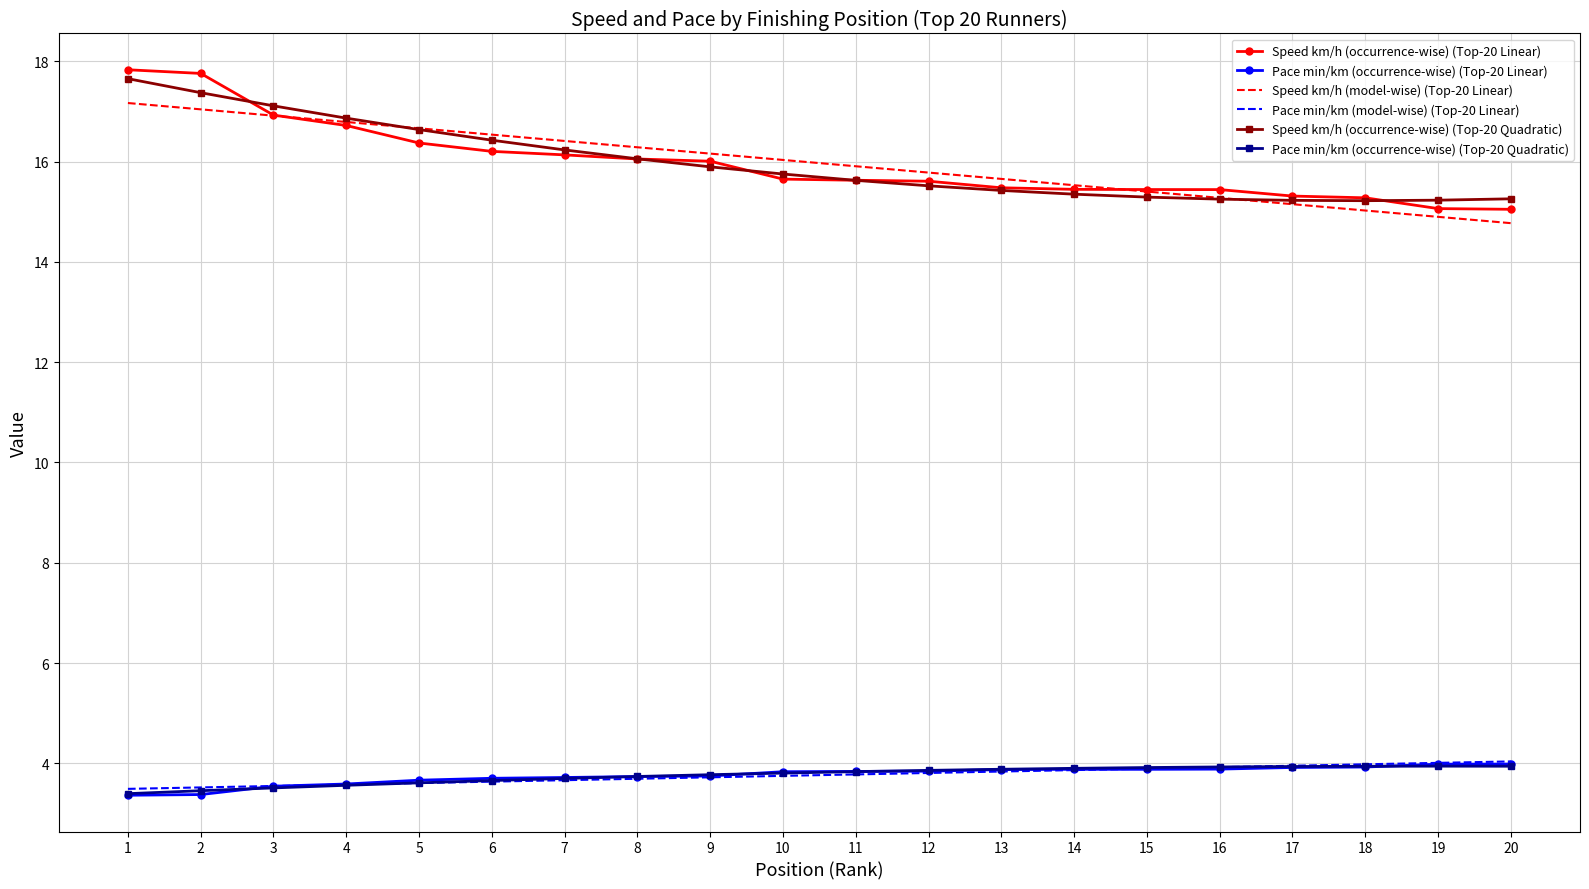

True or false: Speed km/h (occurrence-wise) (Top-20 Linear) and Pace min/km (occurrence-wise) (Top-20 Linear) cross at least once.

False